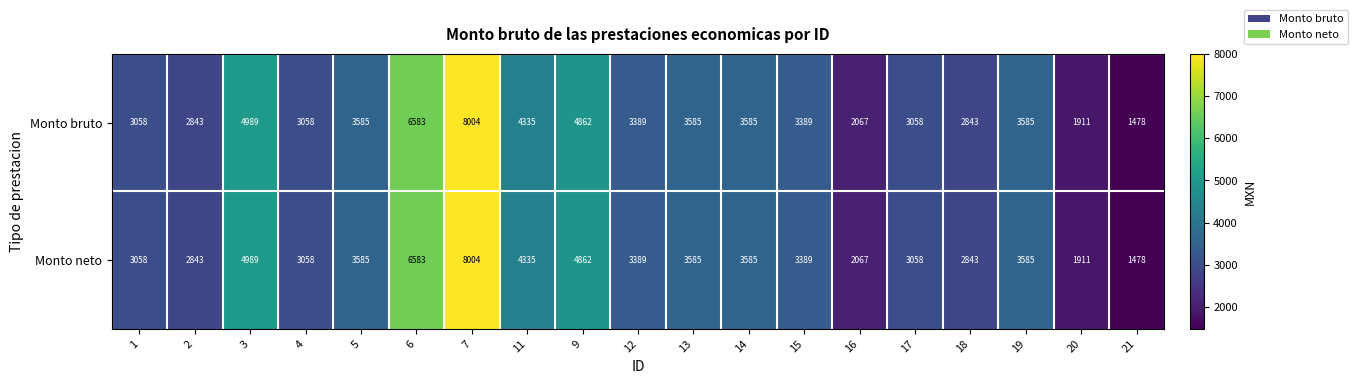

Is it true that Monto bruto equals 2267 at 19?

False